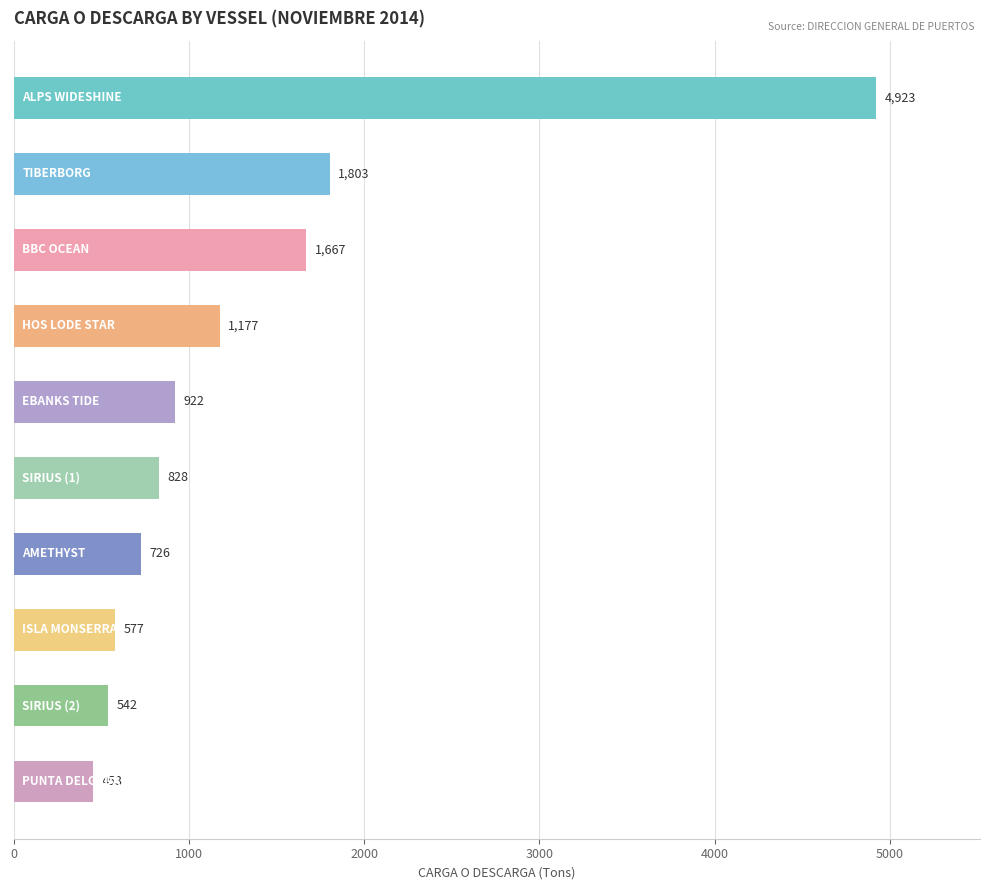

What is the value of the 1st bar from the top?

4922.7